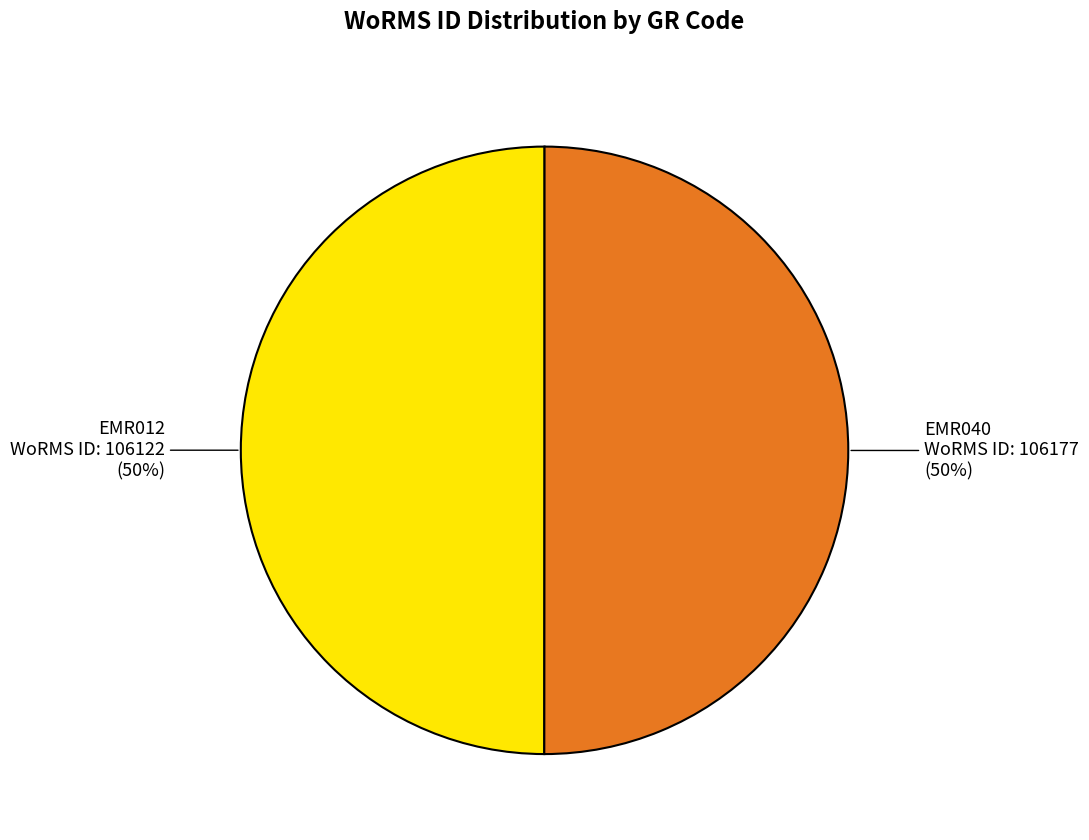

Combined, do EMR040 and EMR012 account for over 50%?

Yes